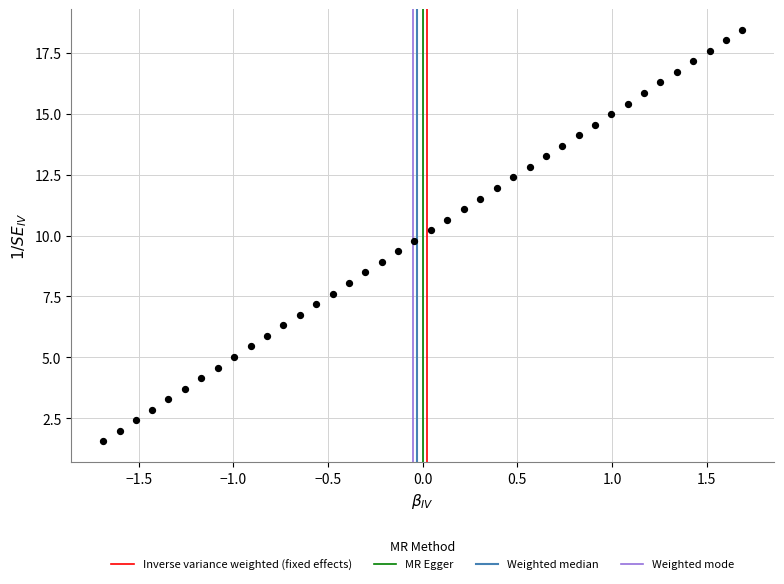

What is the range of Y values (max minus min)?

16.9